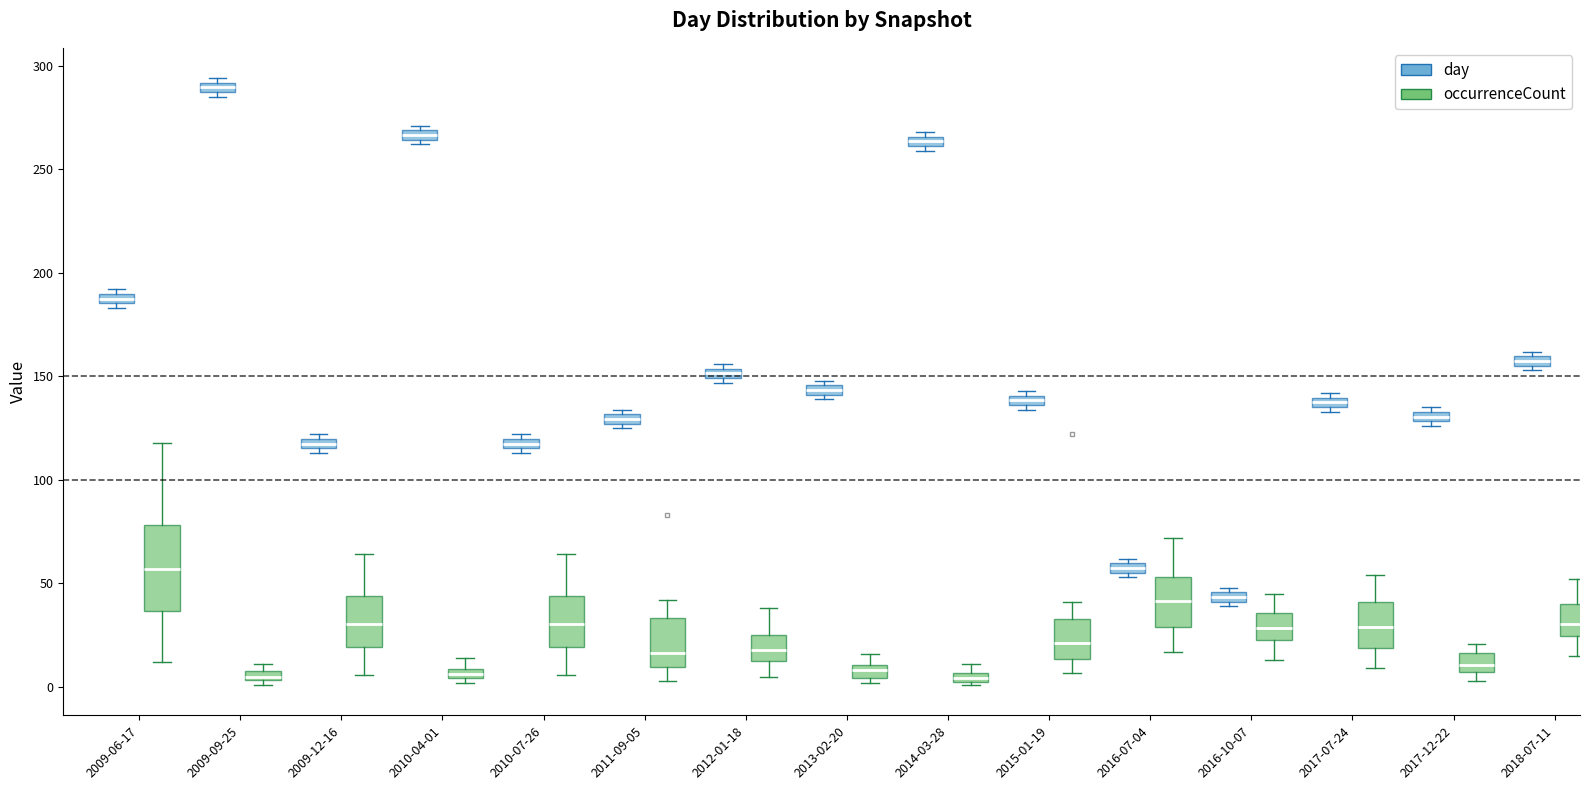

Where does the upper whisker of the box for 2010-04-01 (occurrenceCount) end on the y-axis? The values are not printed on the chart, so give them approximately, as read against the axis.

15